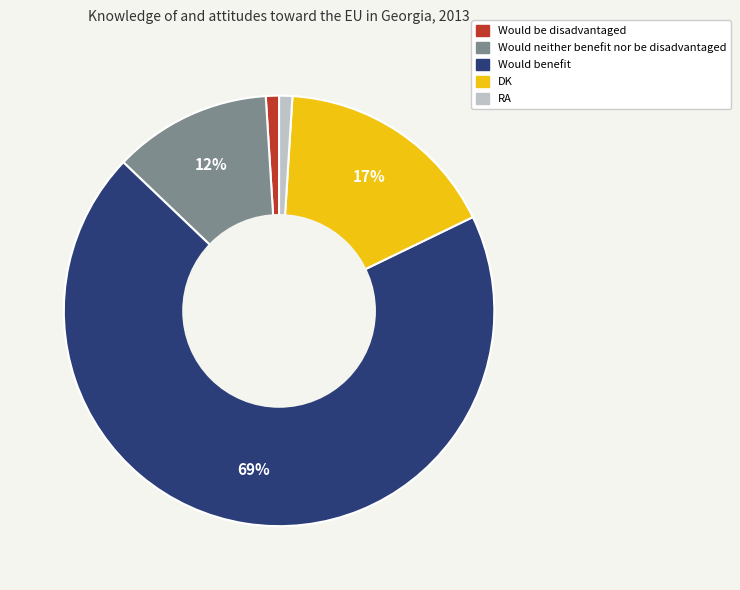

To the nearest percent, what is the difference between the DK and Would neither benefit nor be disadvantaged slice percentages?

5%